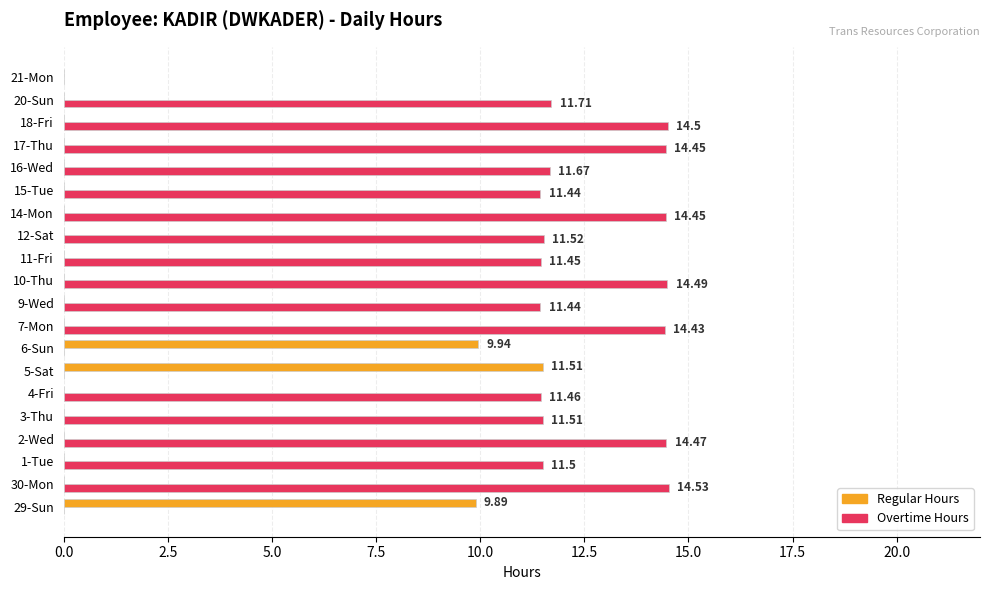

Is the value of Overtime Hours at 11-Fri greater than the value of Regular Hours at 11-Fri?

Yes